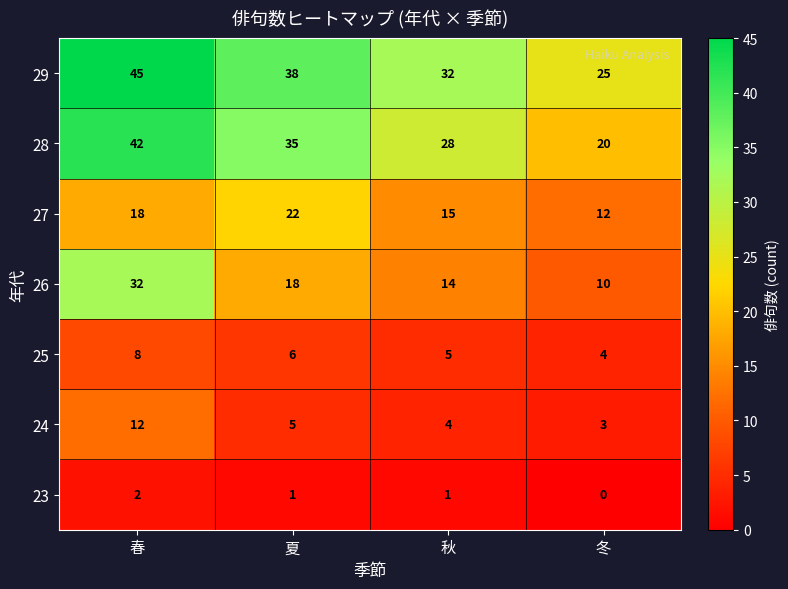

What is the difference between the 27 values at 秋 and 冬?

3